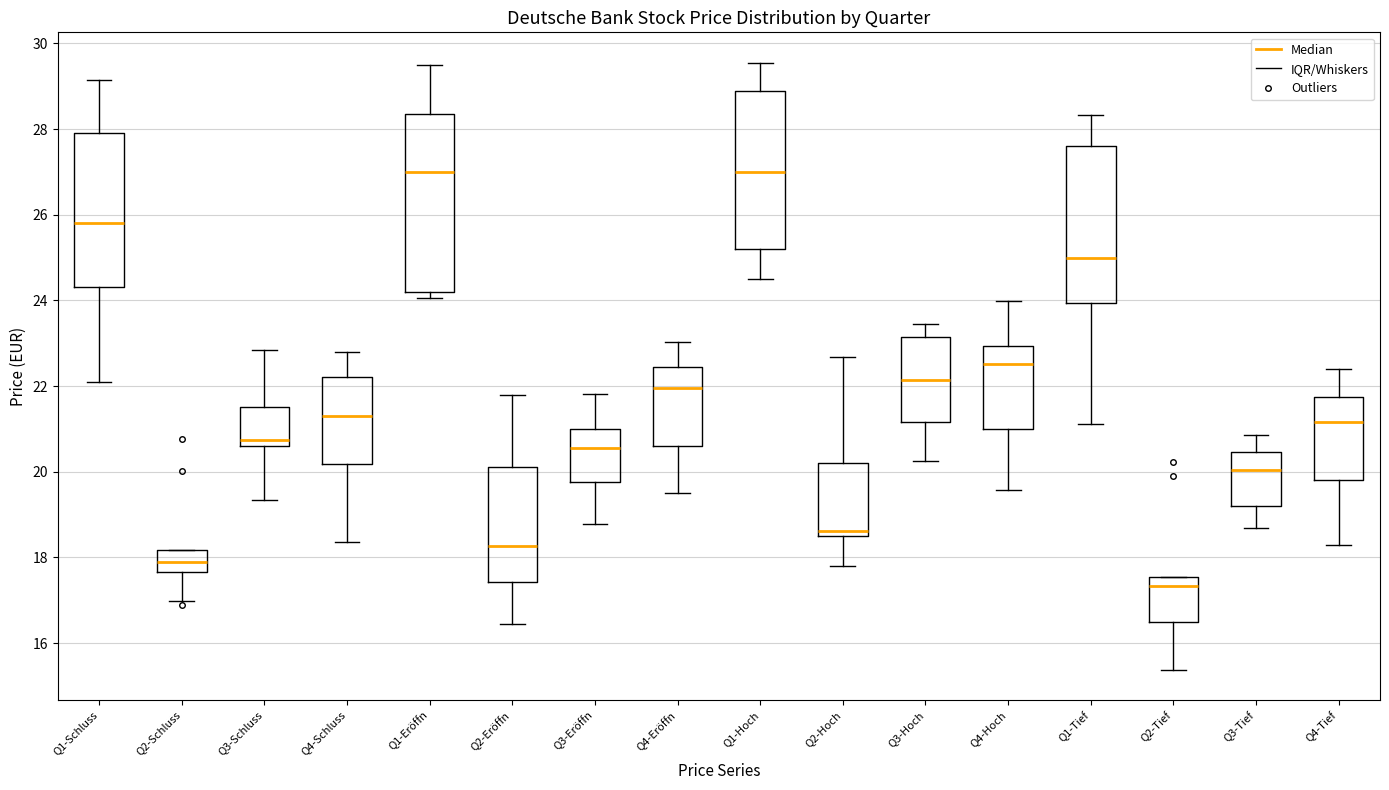

Comparing the boxes themselves (not the whiskers), which one is the tallest?

Q1-Eröffn